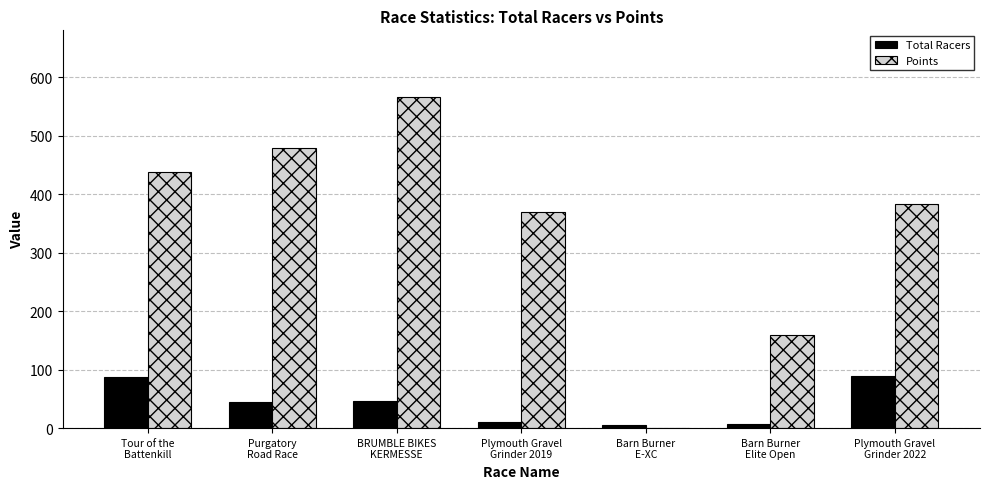

Does the chart contain stacked bars?

No